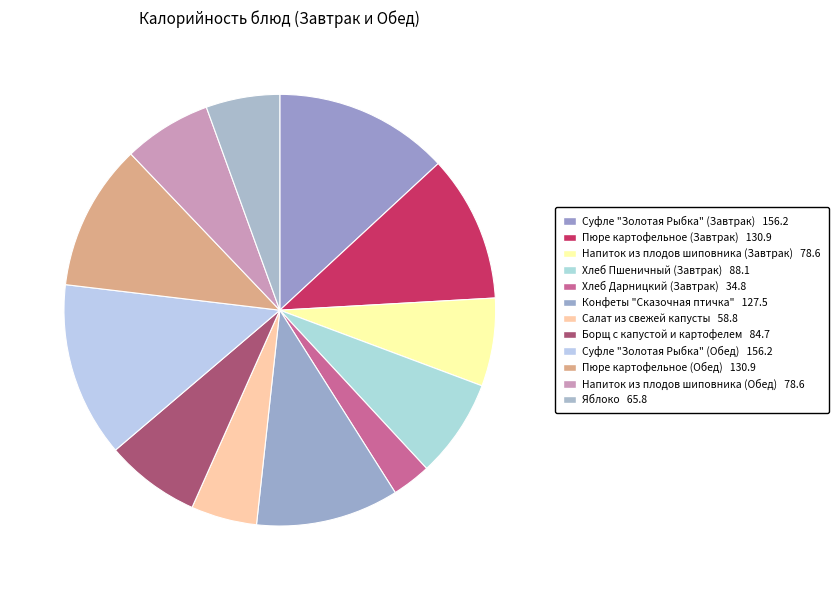

What percentage is the Суфле "Золотая Рыбка" (Завтрак) slice, to the nearest percent?

13%